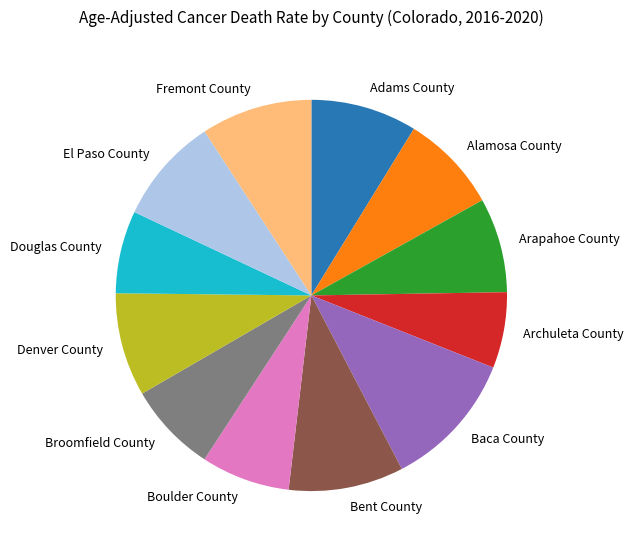

Is it true that Alamosa County is 8% of the pie?

True